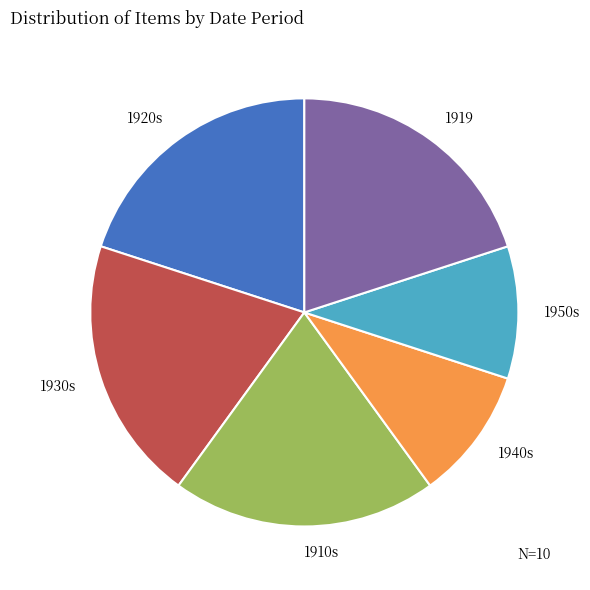

True or false: 1919 accounts for 20% of the total.

True